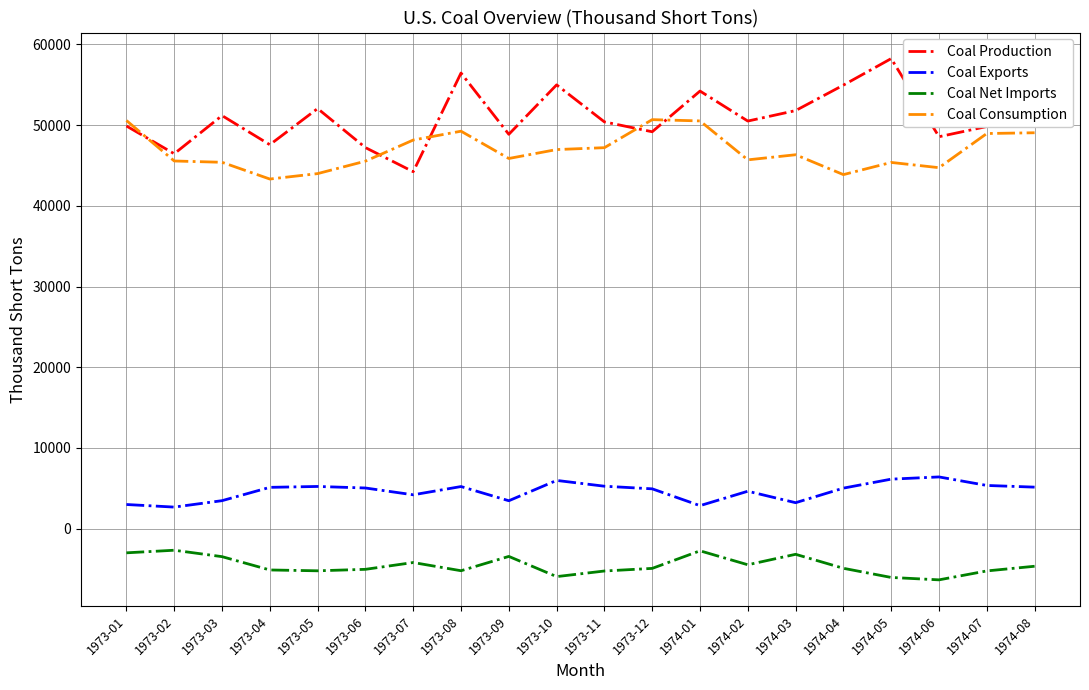

True or false: Coal Exports and Coal Consumption intersect in this chart.

False